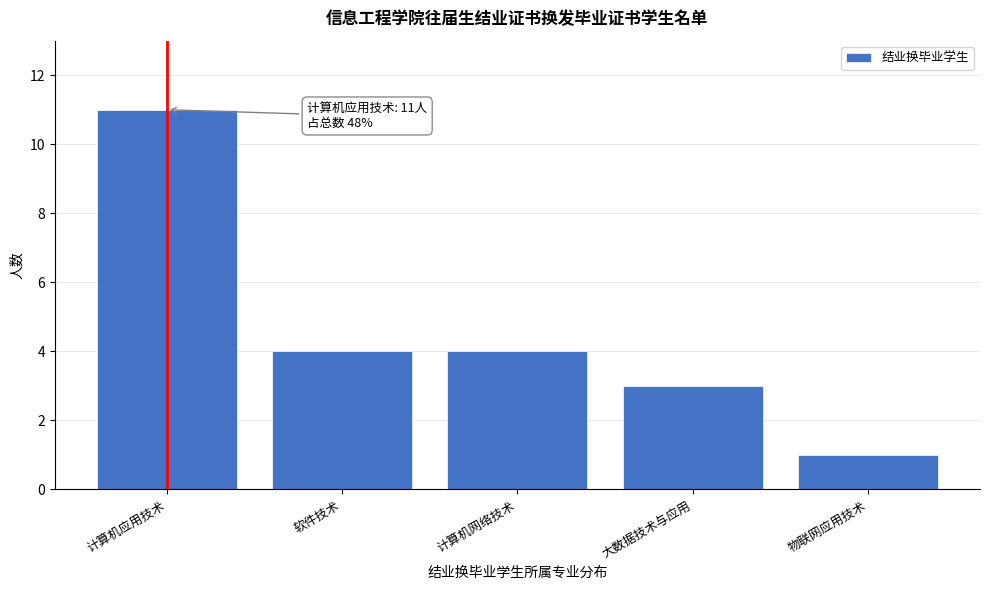

Reading left to right, list all the values displayed in this chart.

计算机应用技术=11	软件技术=4	计算机网络技术=4	大数据技术与应用=3	物联网应用技术=1